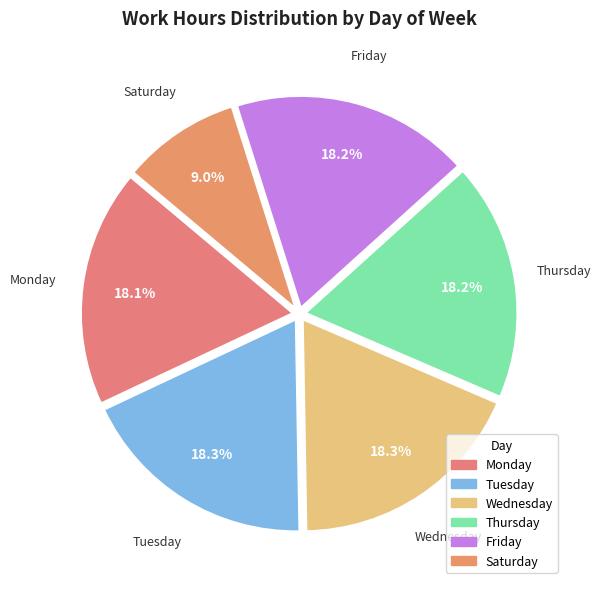

How many slices are in this pie chart?

6